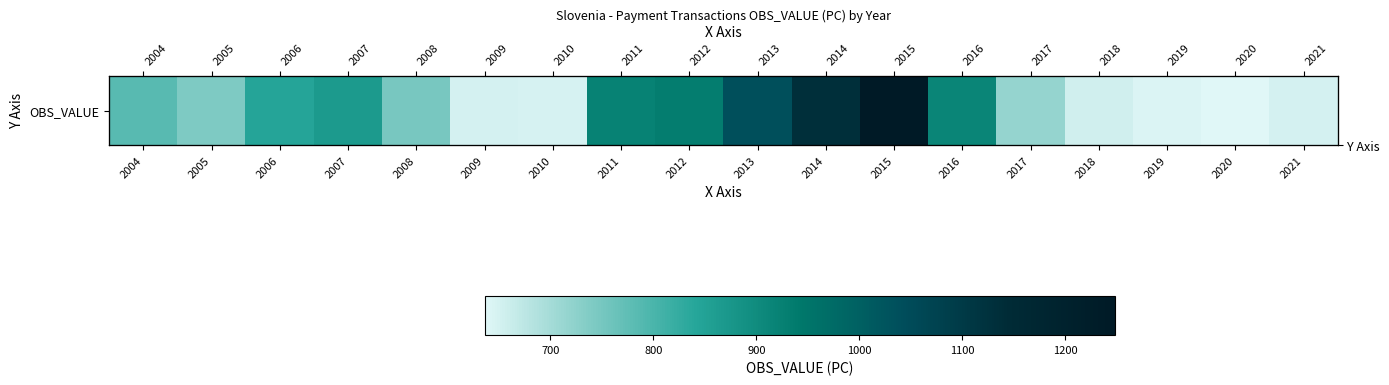

Reading left to right, list all the values displayed in this chart.

783.0	740.1	842.6	867.8	748.5	648.7	646.7	921.2	930.9	1038.7	1132.0	1248.1	915.8	717.2	654.1	641.9	636.4	650.1